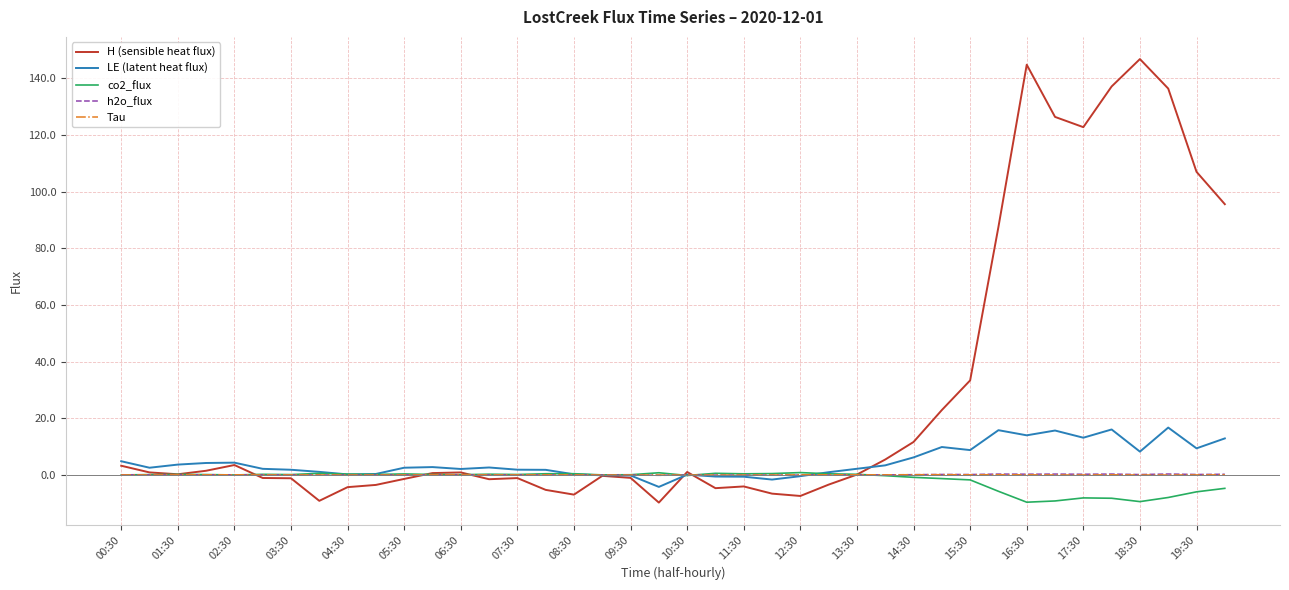

What is the minimum value for co2_flux?

-9.6